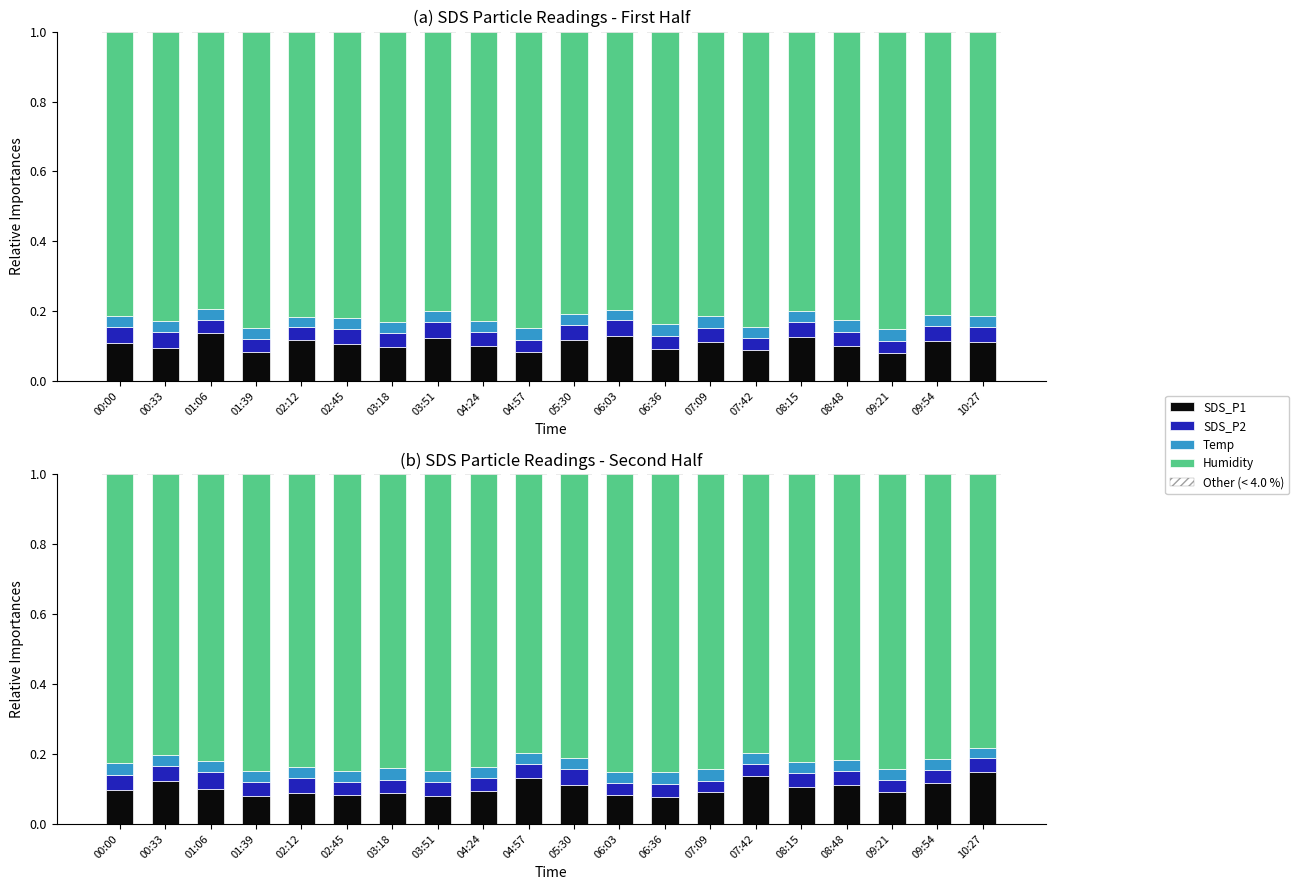

Rank the series by their maximum value, from highest to lowest.

Humidity, SDS_P1, SDS_P2, Temp, Other (< 4.0 %)